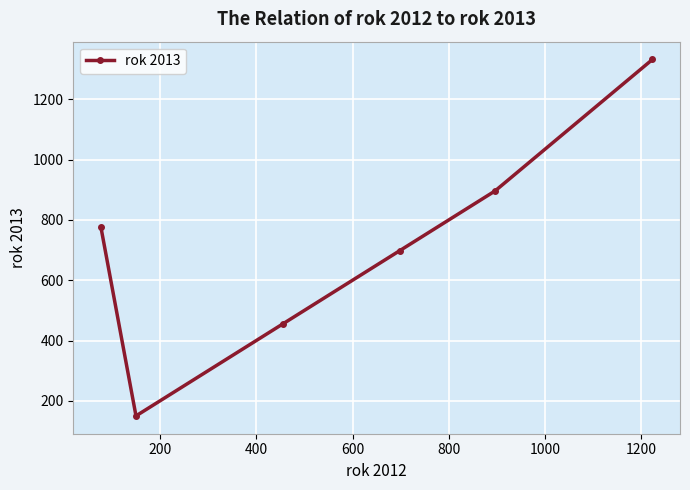

What is the value of the 2nd point from the left?

150